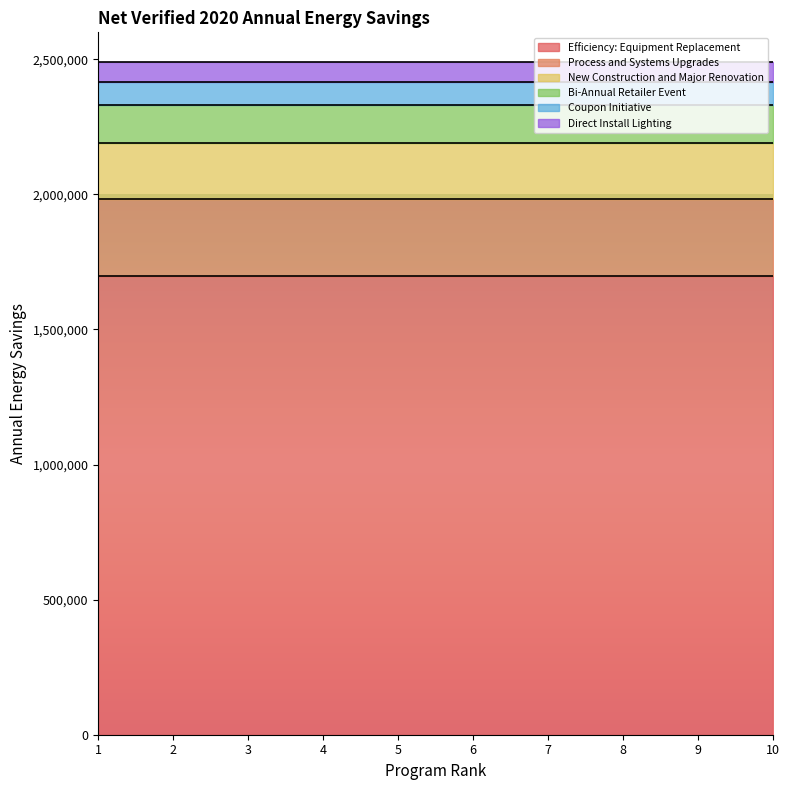

What is the sum of the Process and Systems Upgrades values at 9 and 10?

567618